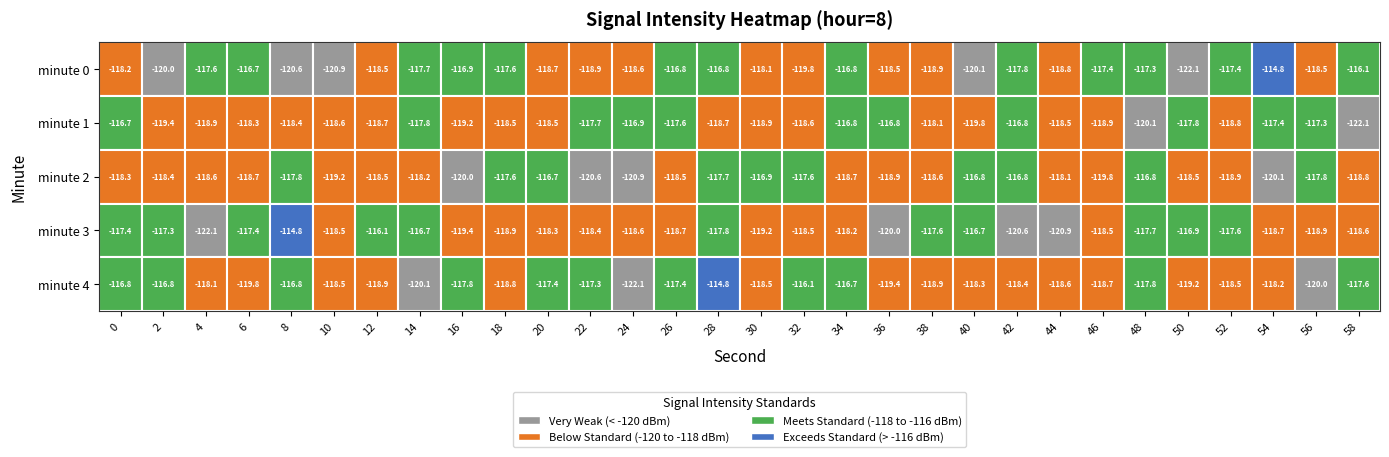

What is the difference between the 4 values at 7 and 8?

2.3